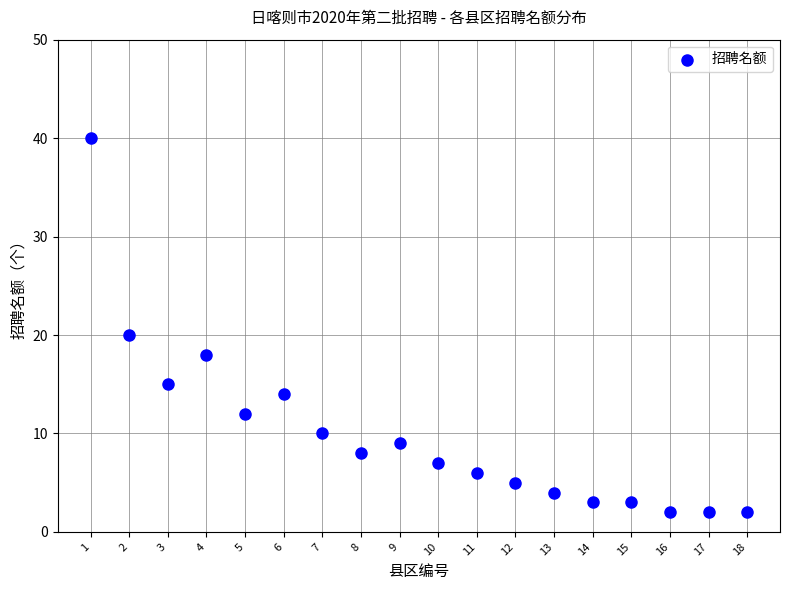

What is the range of Y values (max minus min)?

38